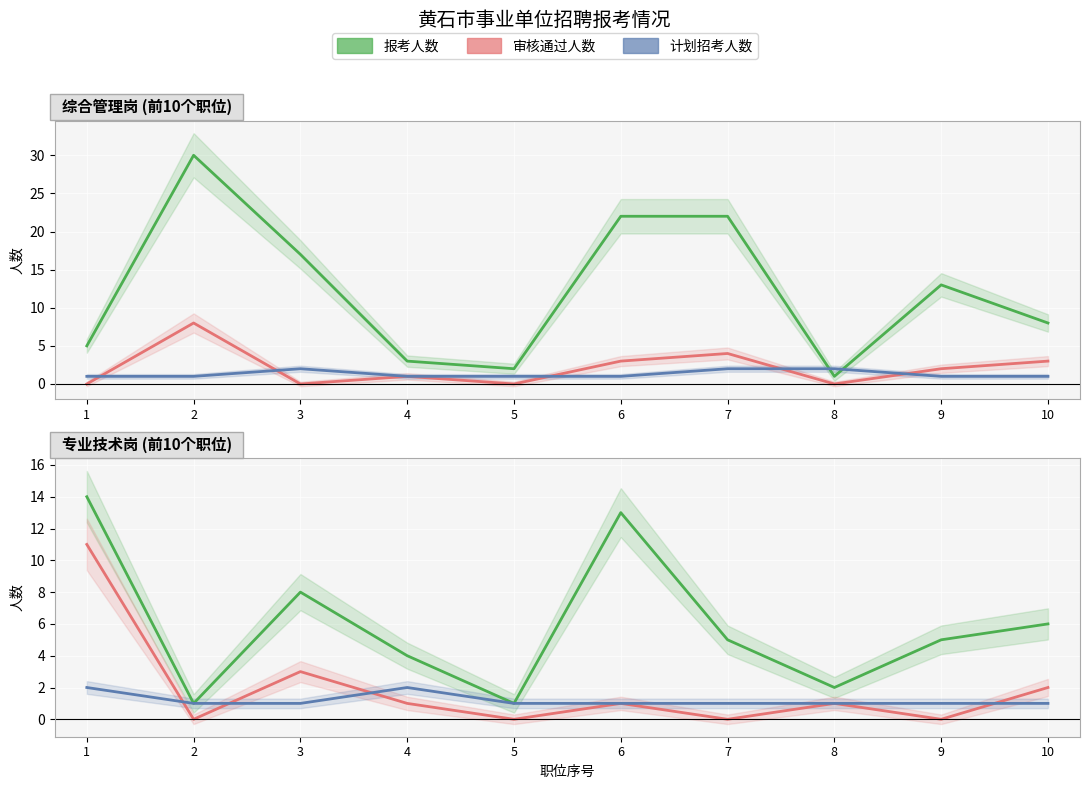

Which has a higher value, 8 or 5?

8